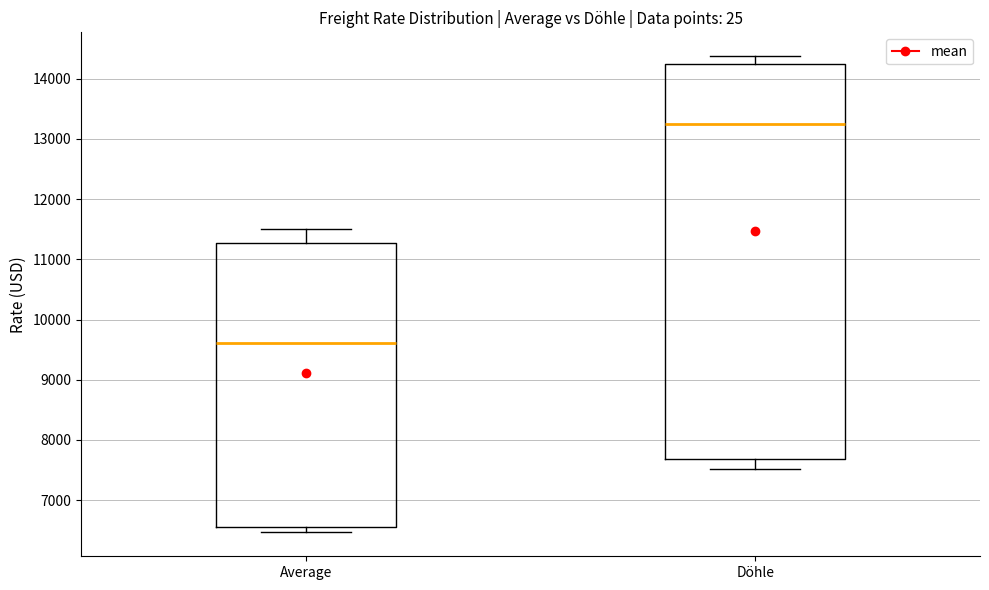

Reading left to right, read every box against the y-axis: the position of its median line, the range the box covers, and the ends of its whiskers. The values are not printed on the chart, so give them approximately, as read against the axis.

Average: median 9600, box 6600 to 11300, whiskers 6500 to 11500
Döhle: median 13300, box 7700 to 14200, whiskers 7500 to 14400